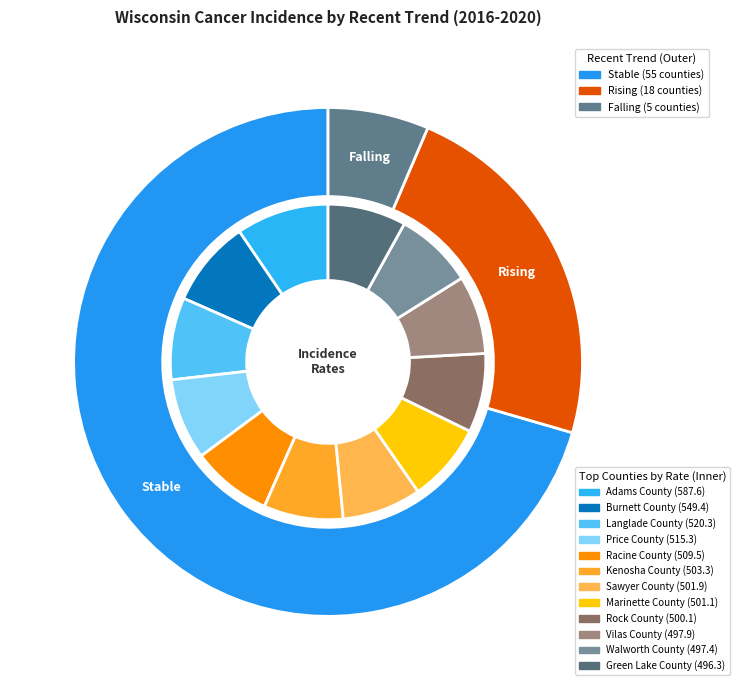

Does stable account for over 50% of the chart?

Yes